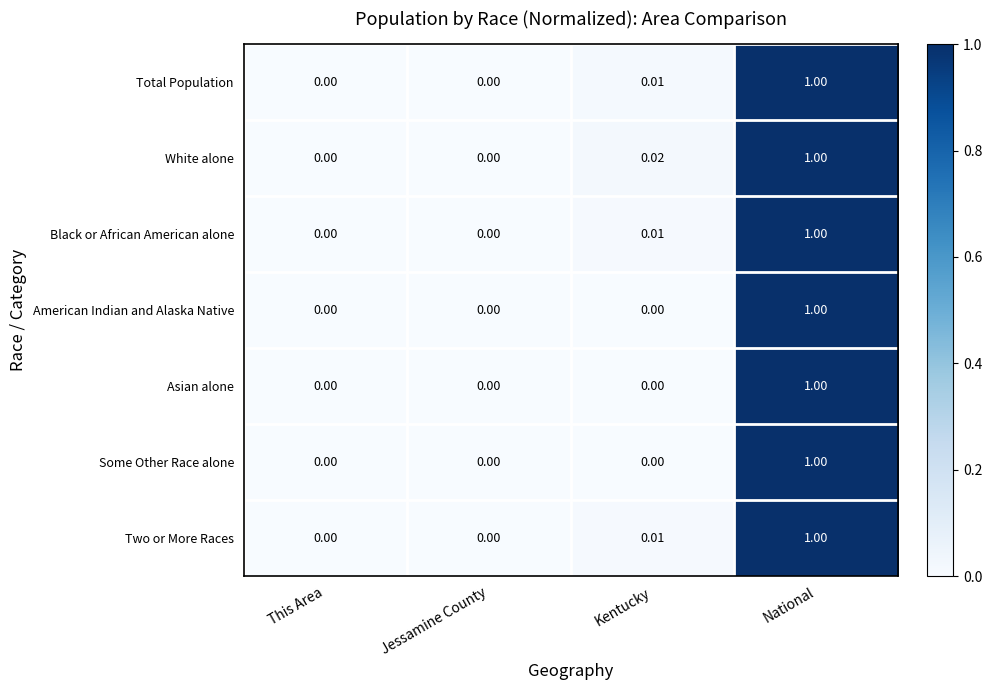

Which series has the largest total across all categories?

White alone